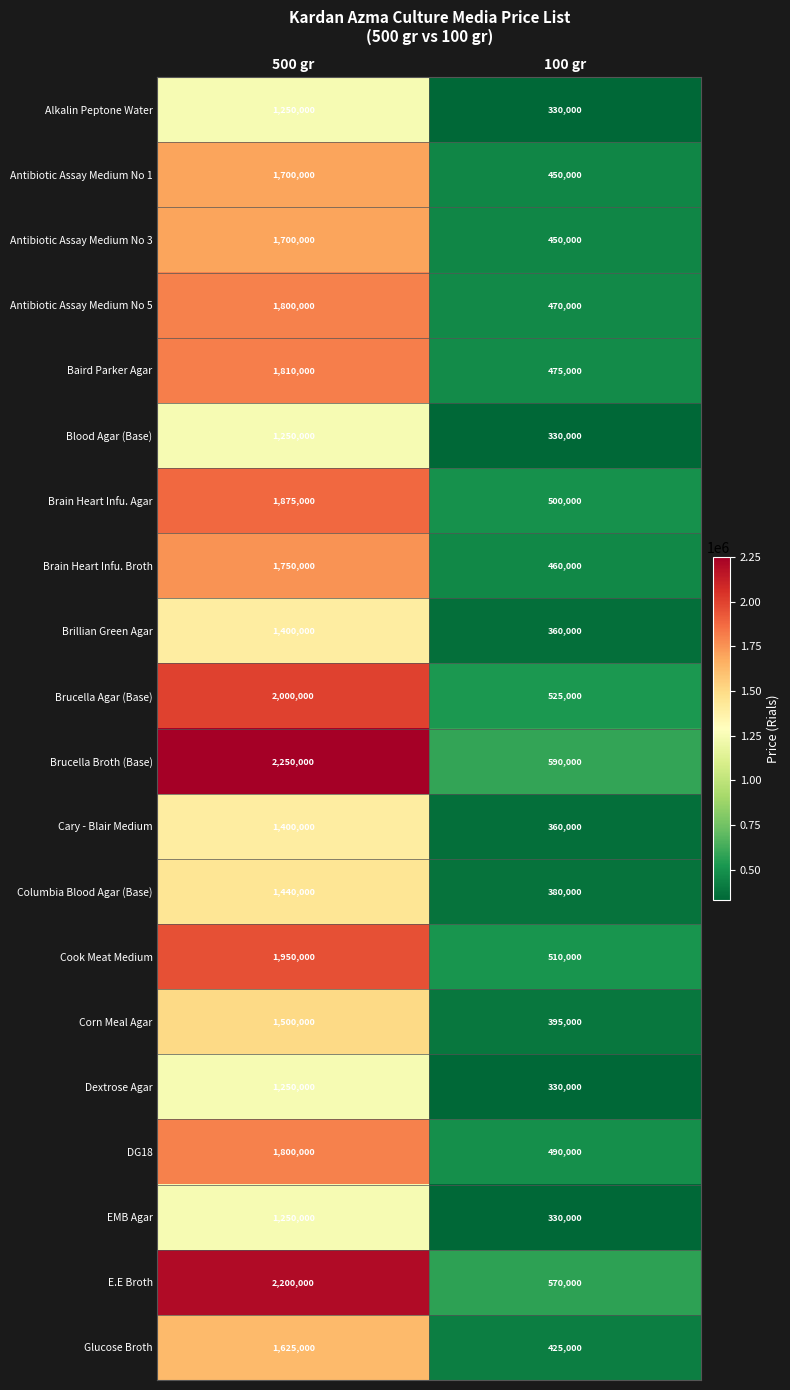

Between 500 gr and 100 gr, which series saw the biggest shift?

Brucella Broth (Base)